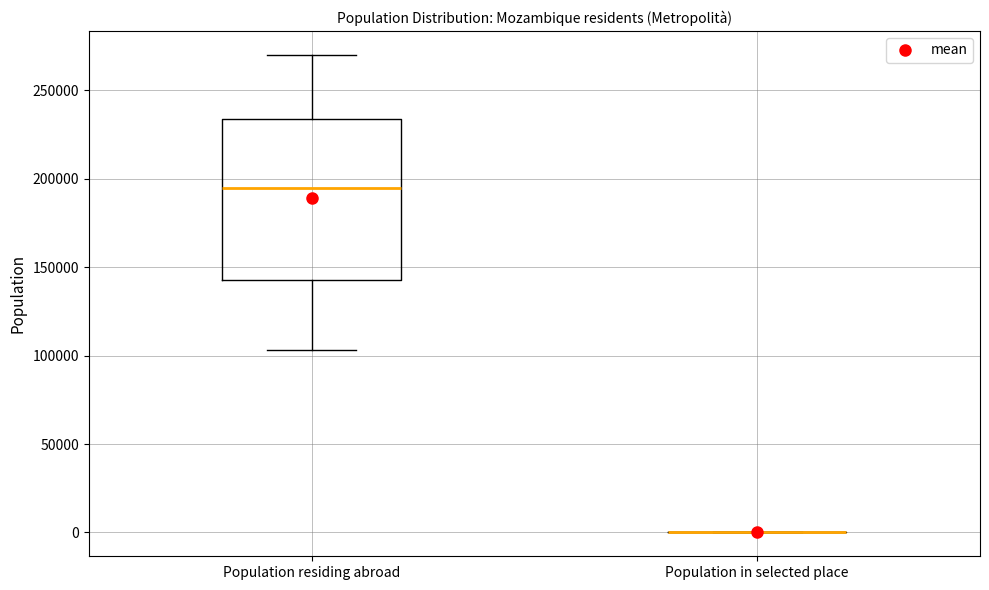

Comparing the boxes themselves (not the whiskers), which one is the tallest?

Population residing abroad